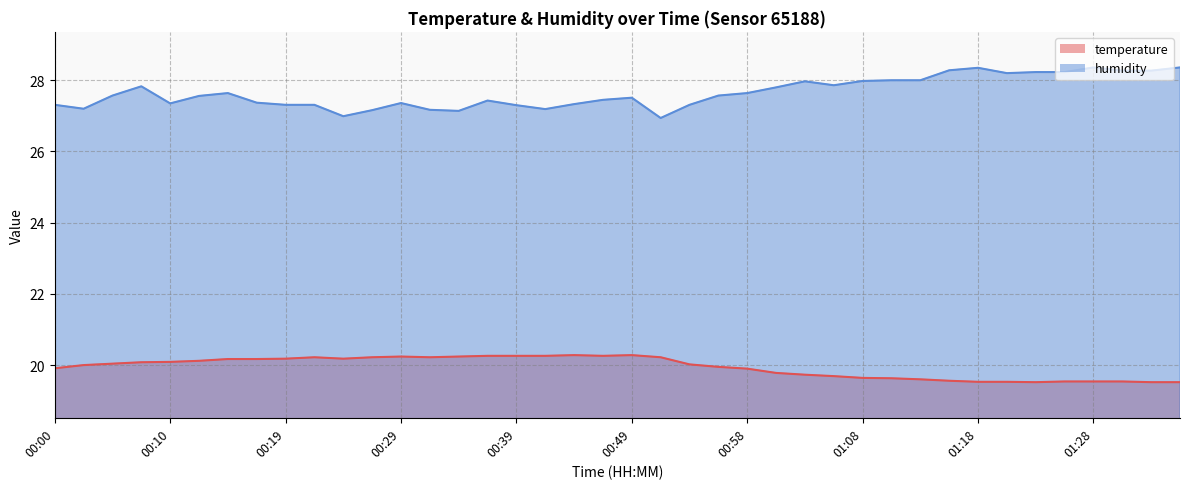

What is the total value across all series at 01:01?

47.6